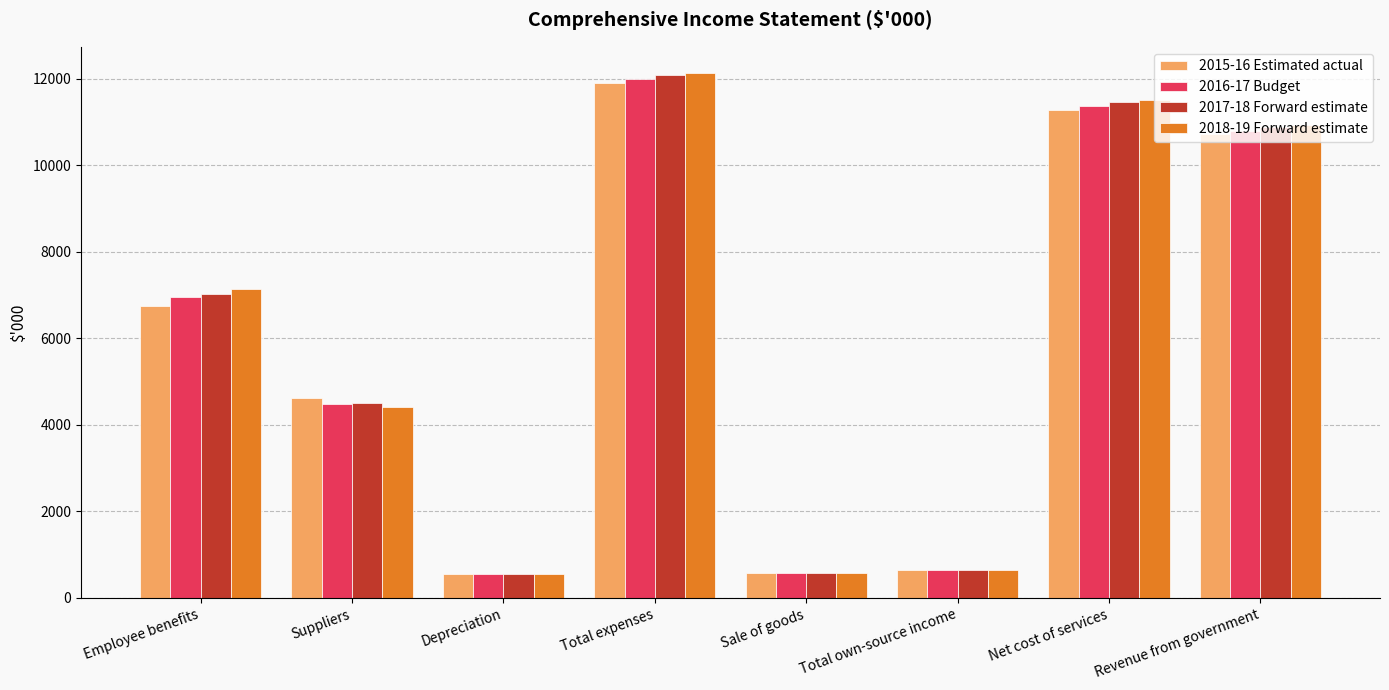

Which series has the widest spread of values?

2018-19 Forward estimate